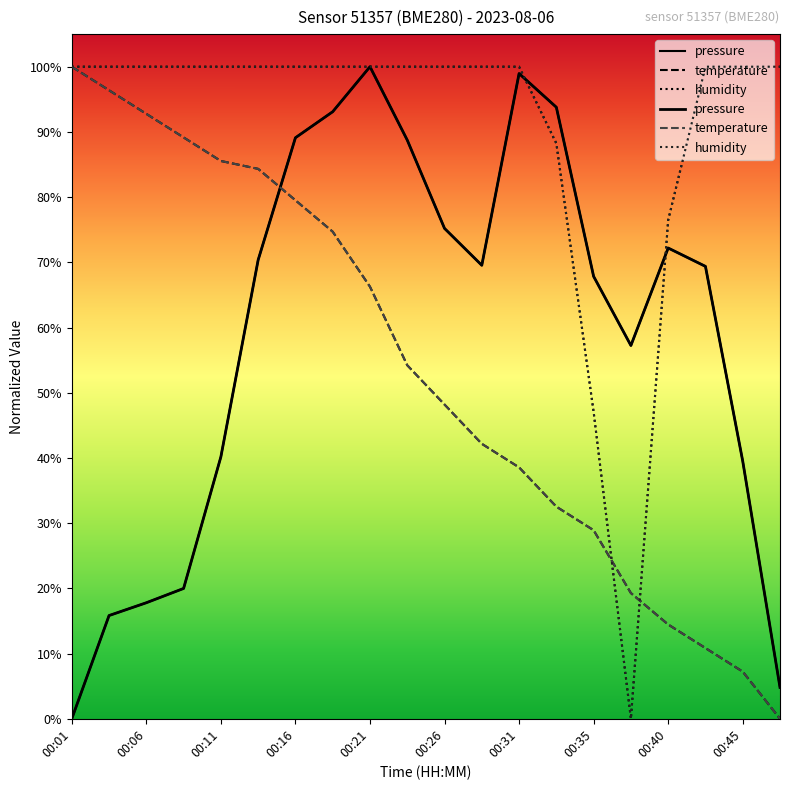

The humidity series shows 100.0 at 00:43. True or false?

True